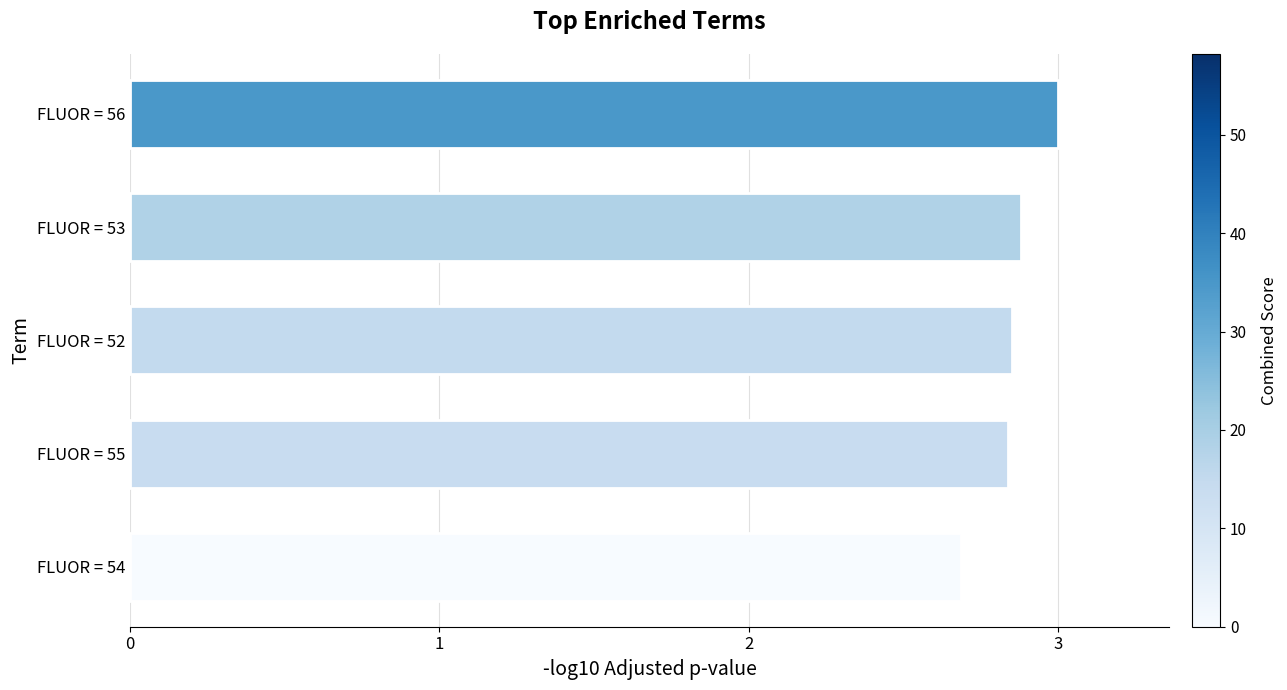

What is the ratio of the value at FLUOR = 53 to the value at FLUOR = 55?

1.0